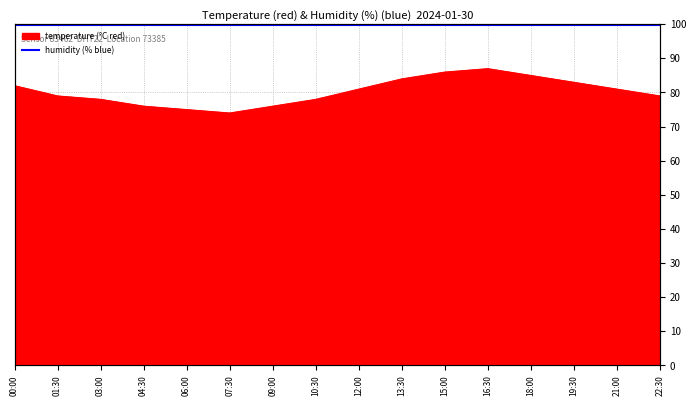

Reading left to right, what are all the values shown in this chart?

00:00=8.2	01:30=7.9	03:00=7.8	04:30=7.6	06:00=7.5	07:30=7.4	09:00=7.6	10:30=7.8	12:00=8.1	13:30=8.4	15:00=8.6	16:30=8.7	18:00=8.5	19:30=8.3	21:00=8.1	22:30=7.9